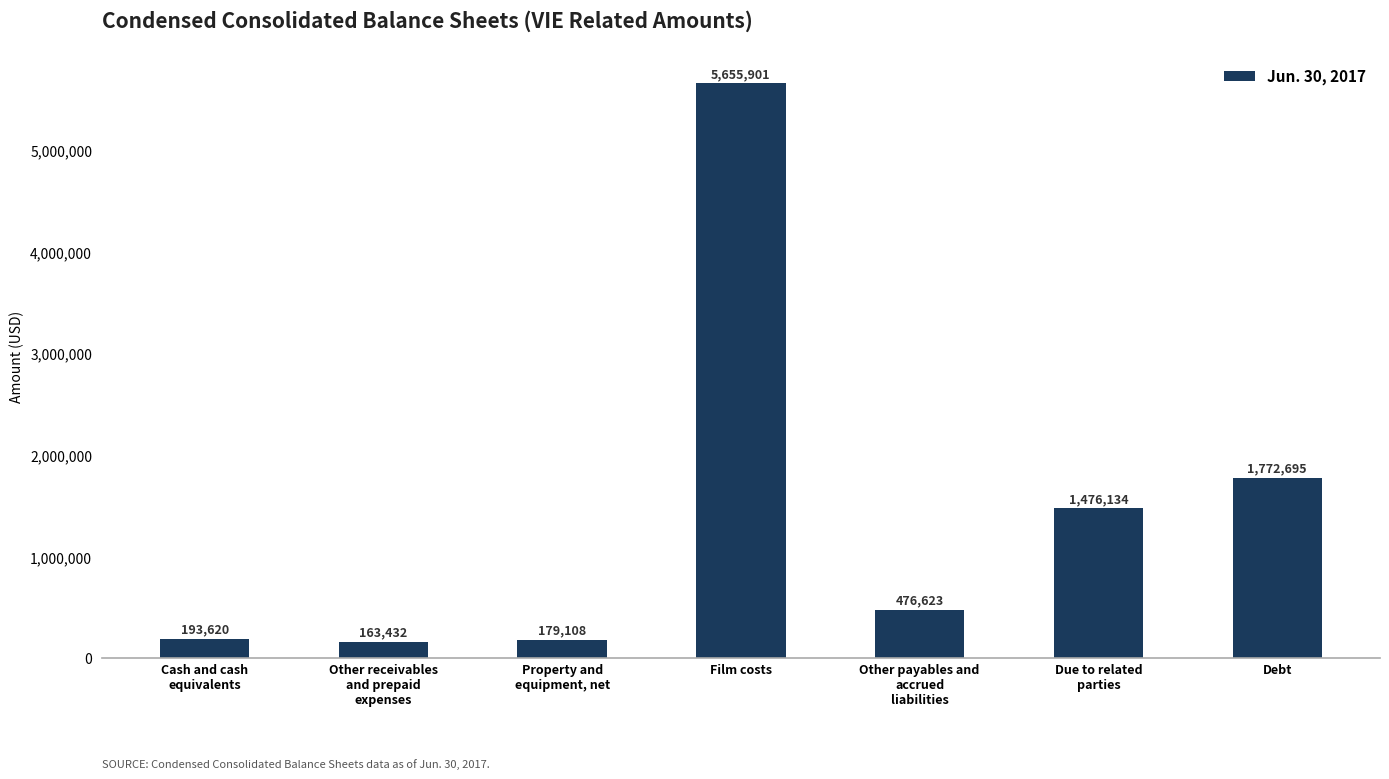

List the labels in order of value, largest first.

Film costs, Debt, Due to related
parties, Other payables and
accrued
liabilities, Cash and cash
equivalents, Property and
equipment, net, Other receivables
and prepaid
expenses